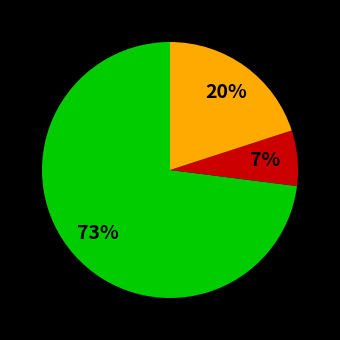

Is there any slice that represents more than half of the pie?

Yes